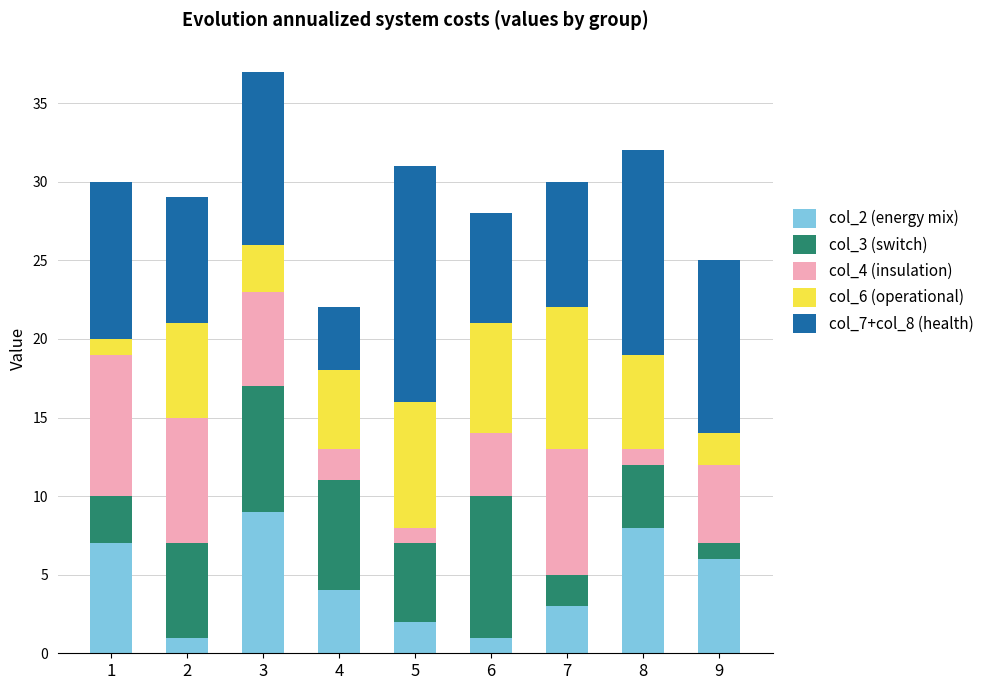

True or false: col_2 (energy mix) has a value of 3 at 7.

True